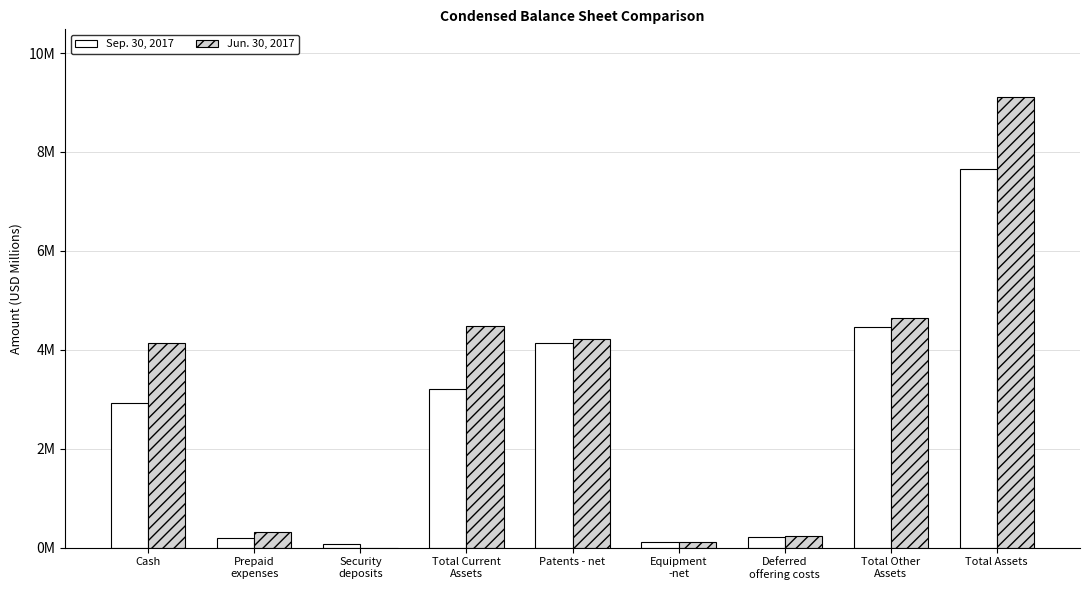

Where does the Sep. 30, 2017 series first go above 2?

Cash